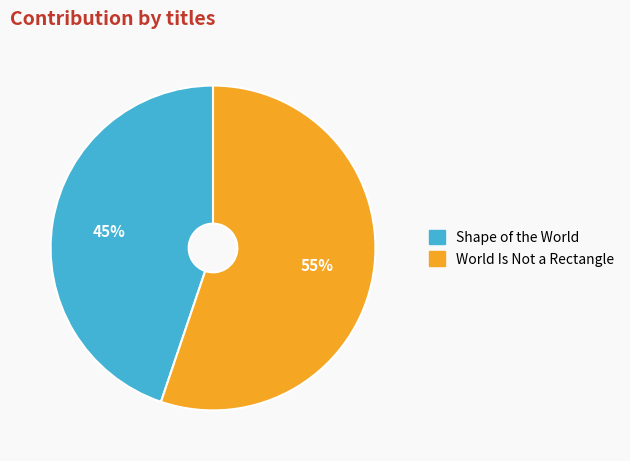

To the nearest percent, what is the average slice percentage?

50%